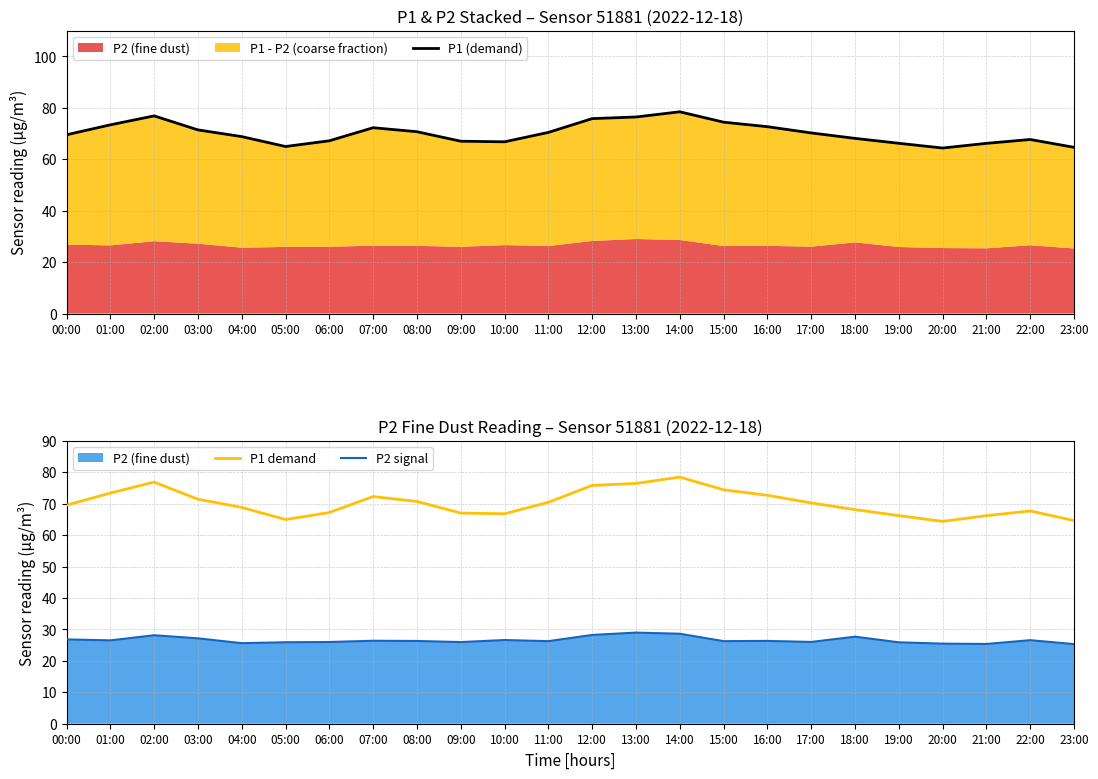

At how many categories does at least one series exceed 27?

24